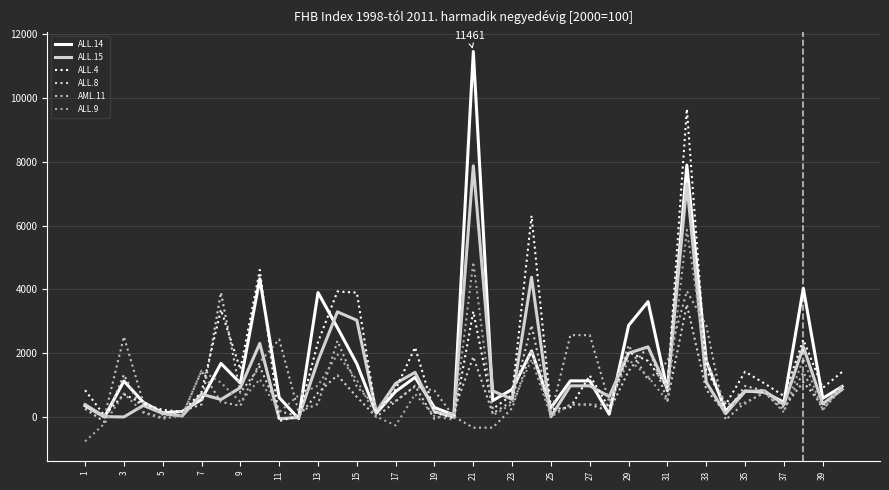

What is the minimum value shown in the chart?

-774